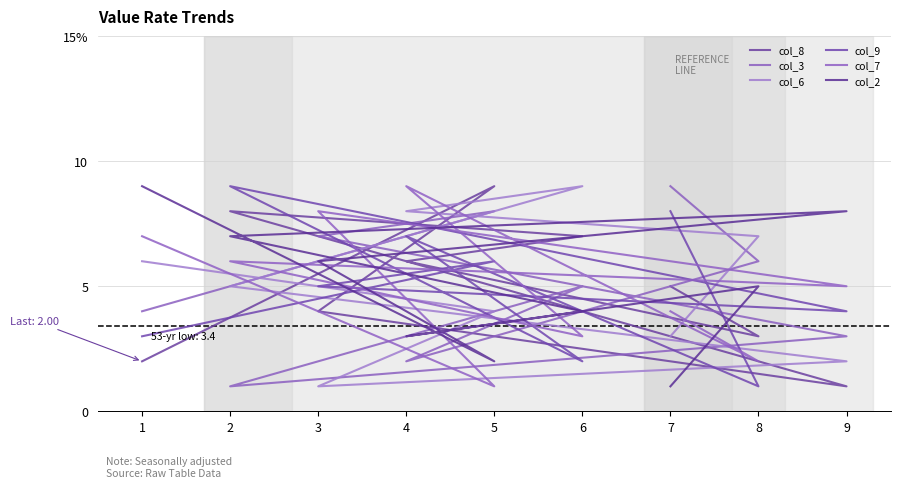

What is the value of the col_2 point at the 6th from the left?

8